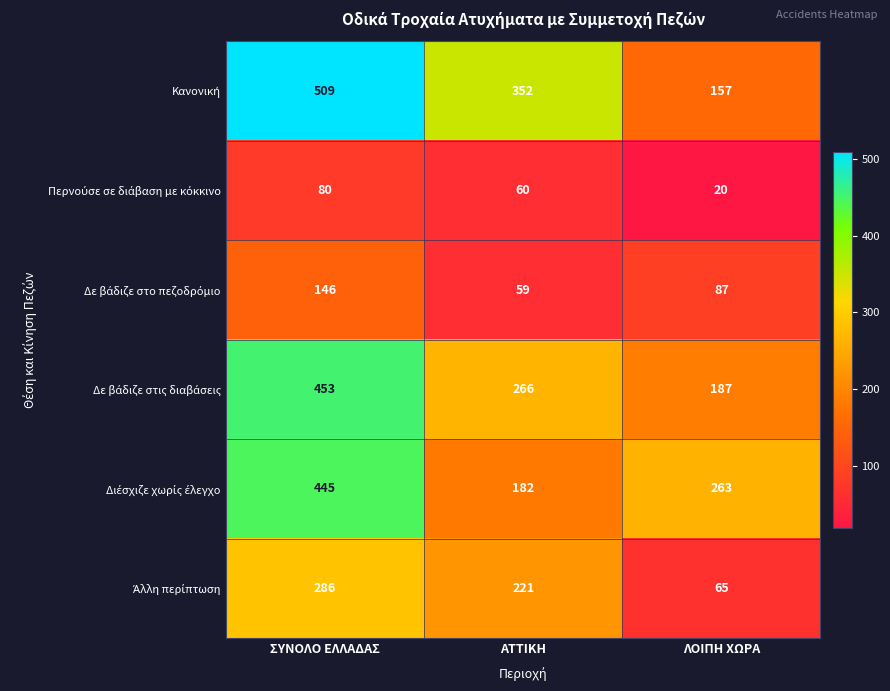

At which category does the chart reach its minimum across all series?

ΛΟΙΠΗ ΧΩΡΑ